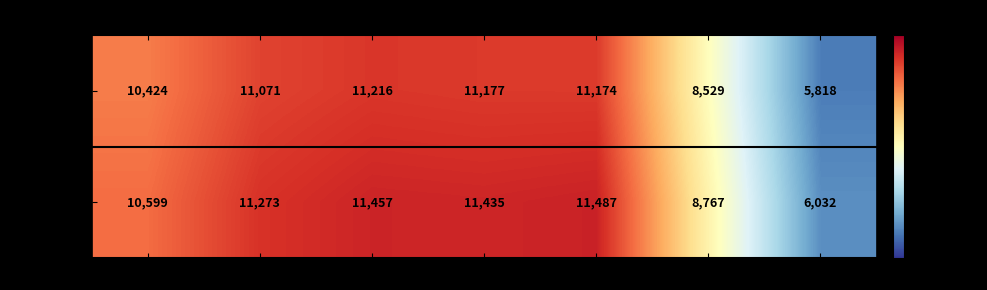

What is the average value of the von Basel series?

9916